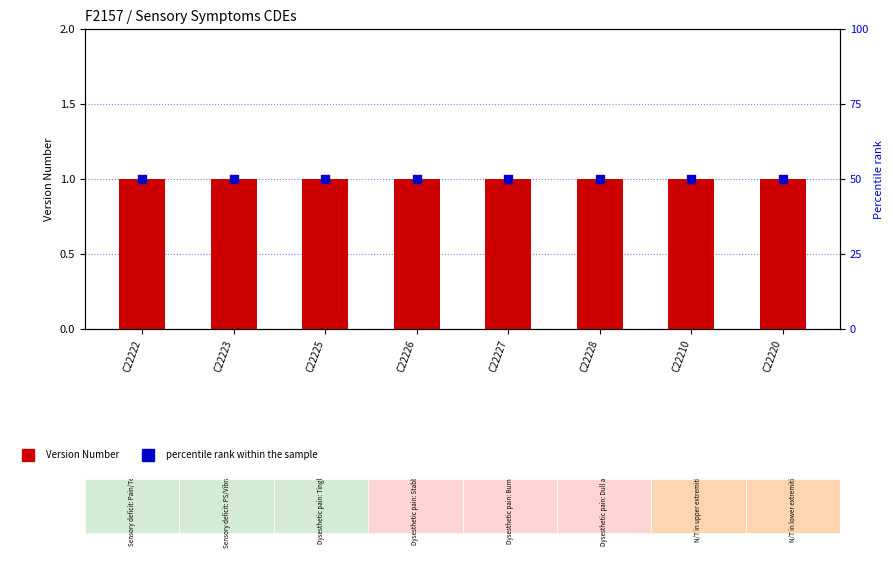

Which series has the largest Y range (max minus min)?

Version Number